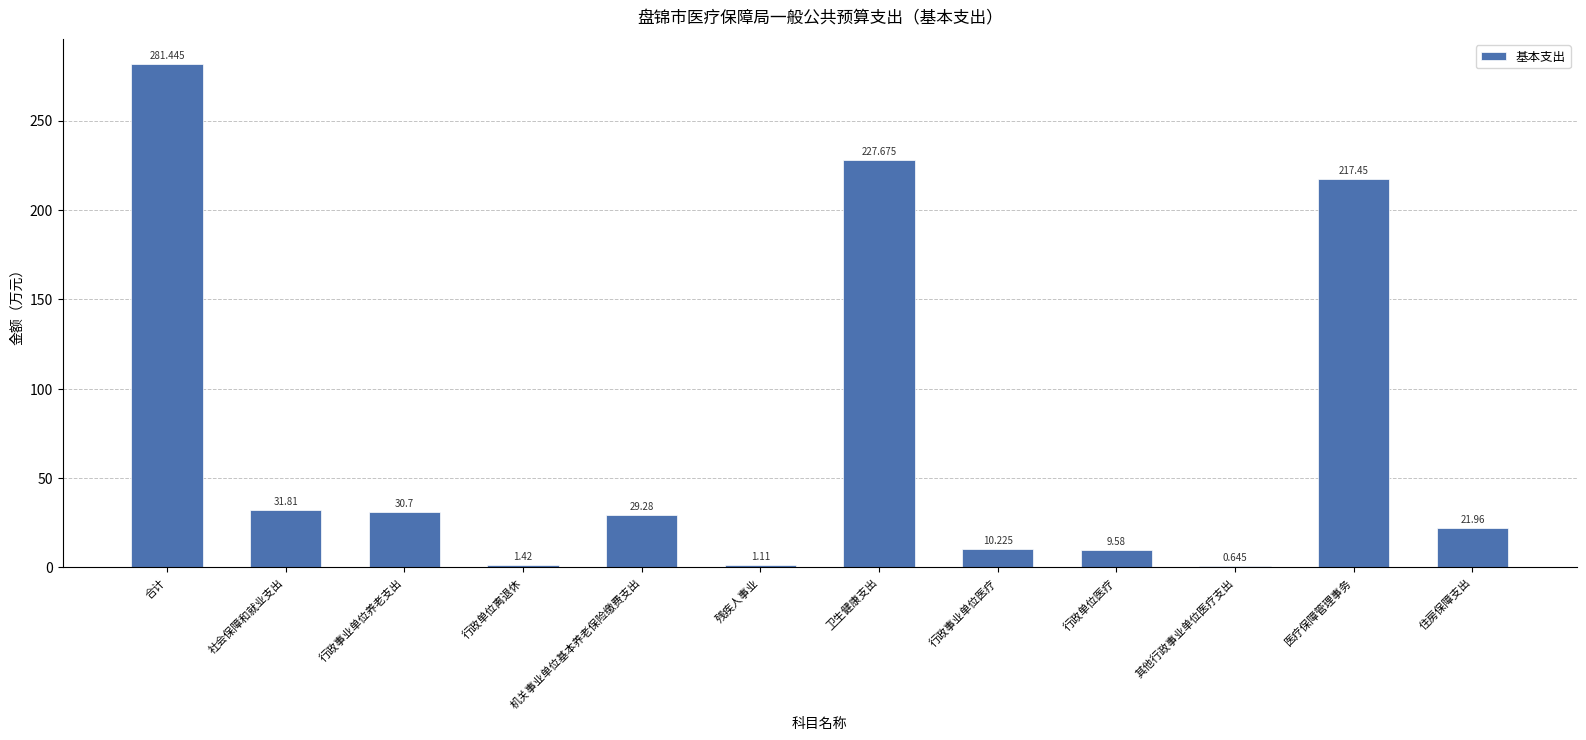

What is the average value?

71.9